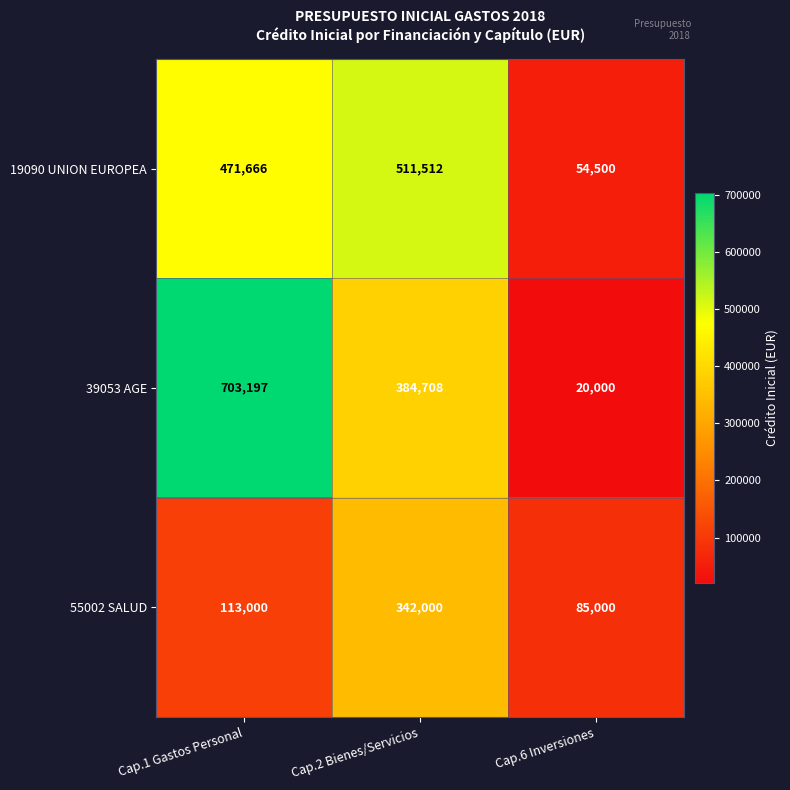

True or false: 39053 AGE has a value of 513822 at Cap.2 Bienes/Servicios.

False